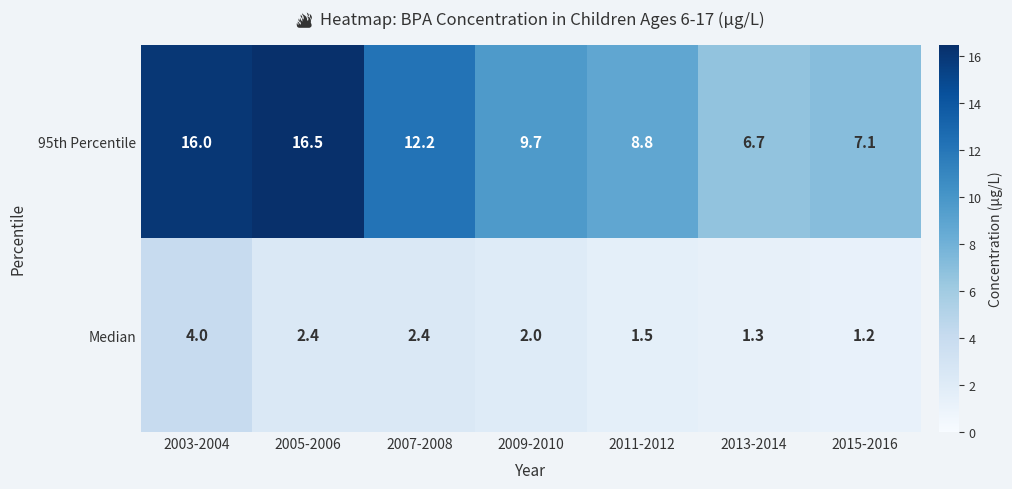

Which series has the largest total across all categories?

95th Percentile